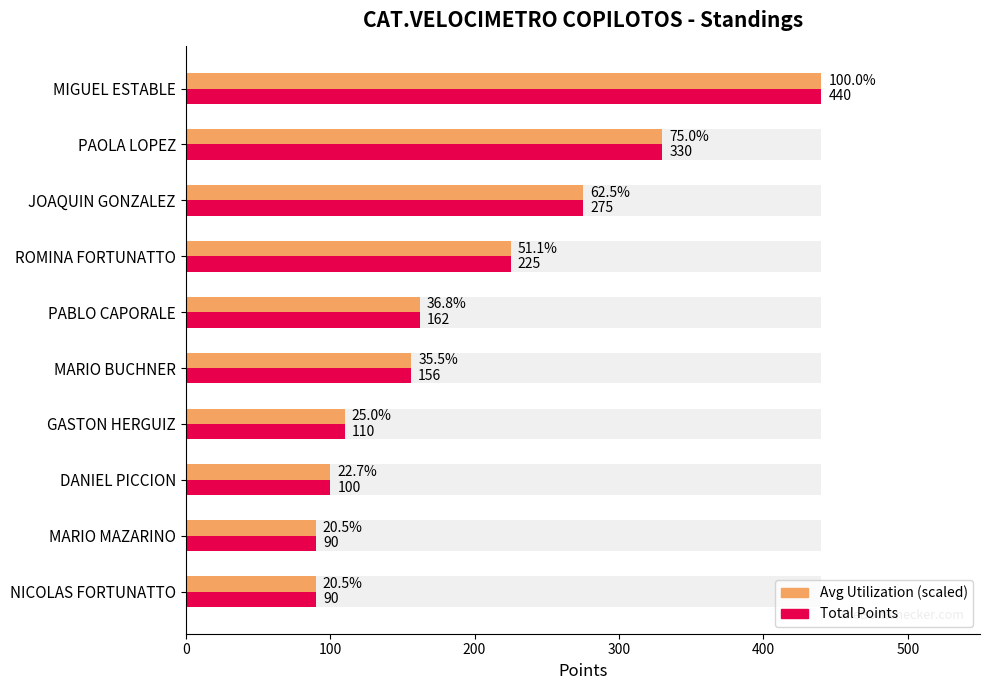

Which series has the widest spread of values?

Points (scaled avg)